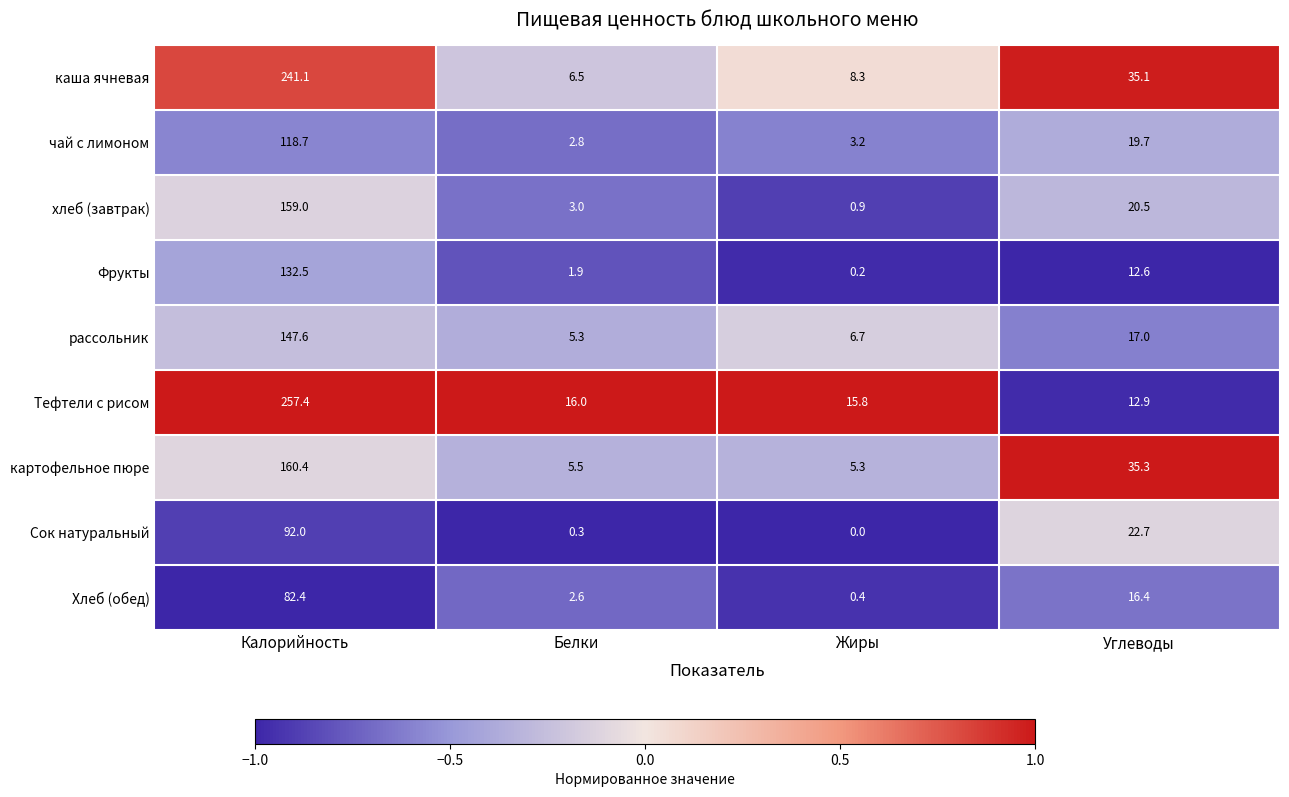

What is the total value across all series at Жиры?

40.8